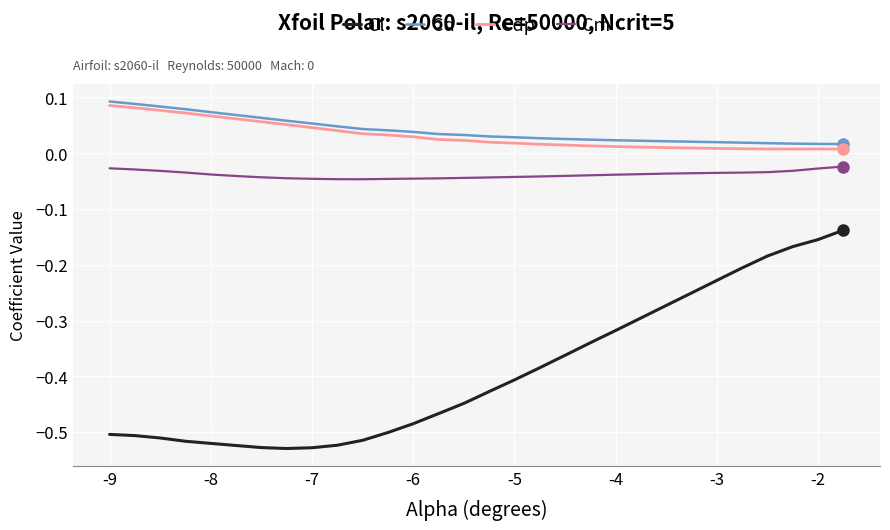

True or false: Cdp and Cl intersect in this chart.

False